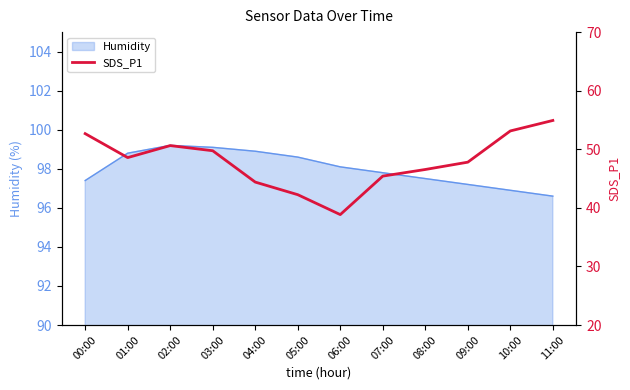

Is it true that Humidity equals 22.4 at 04:00?

False